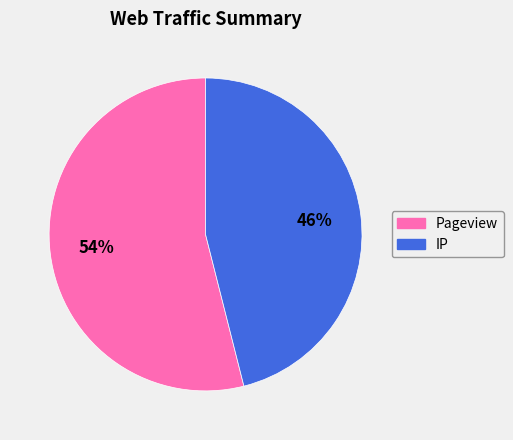

Which category has the biggest portion of the pie?

Pageview